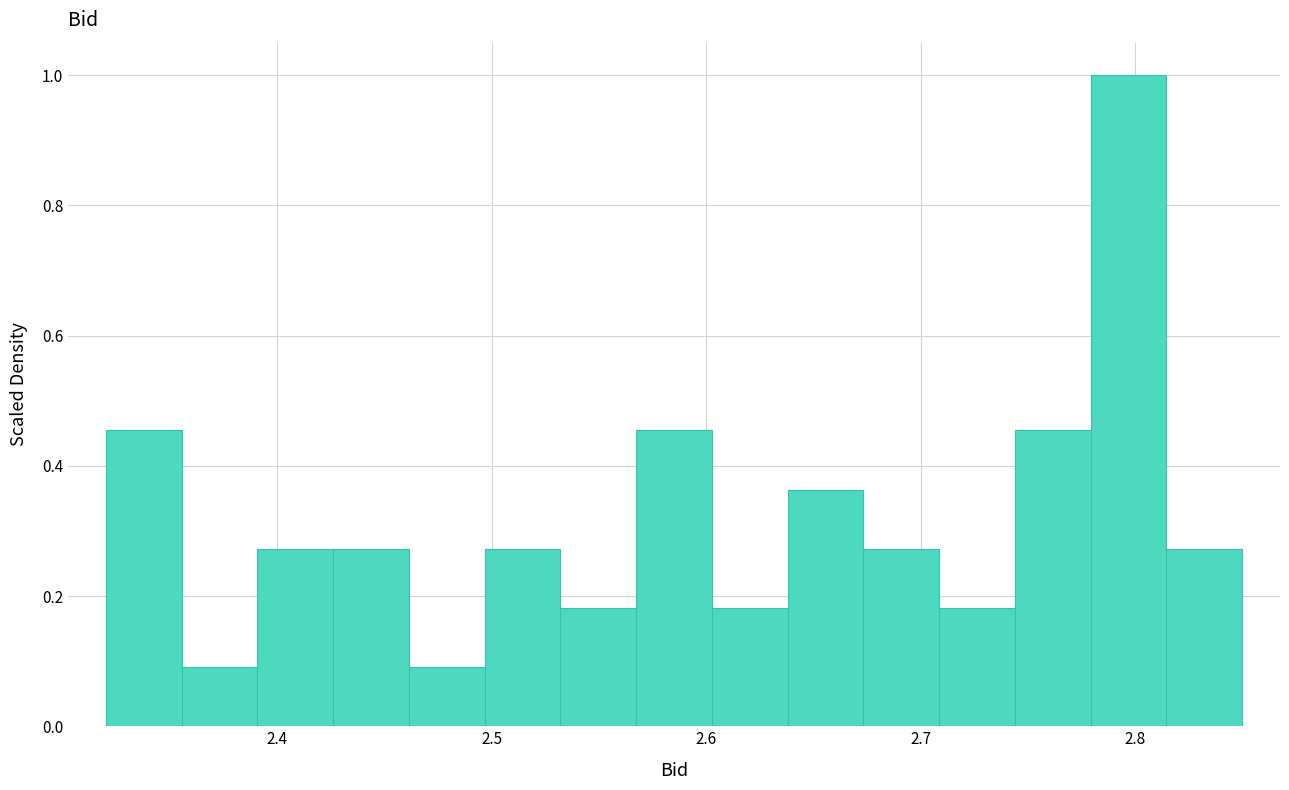

Read against the x-axis, roughly where is the centre of the tallest bar?

2.80